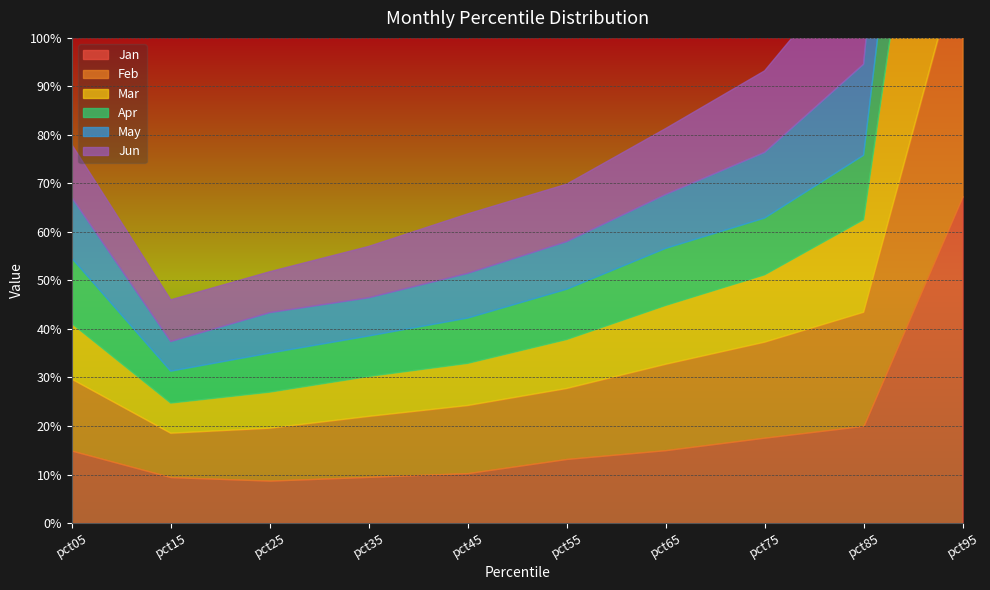

What is the average value of the Jun series?

0.2